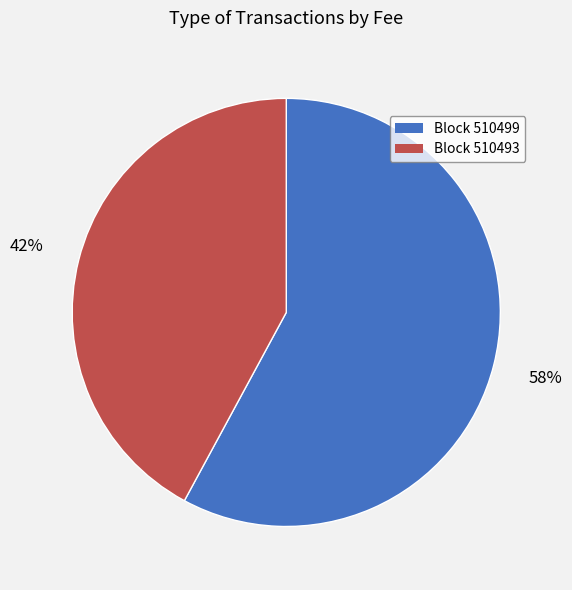

To the nearest percent, what is the difference between the largest and smallest slice percentages?

16%